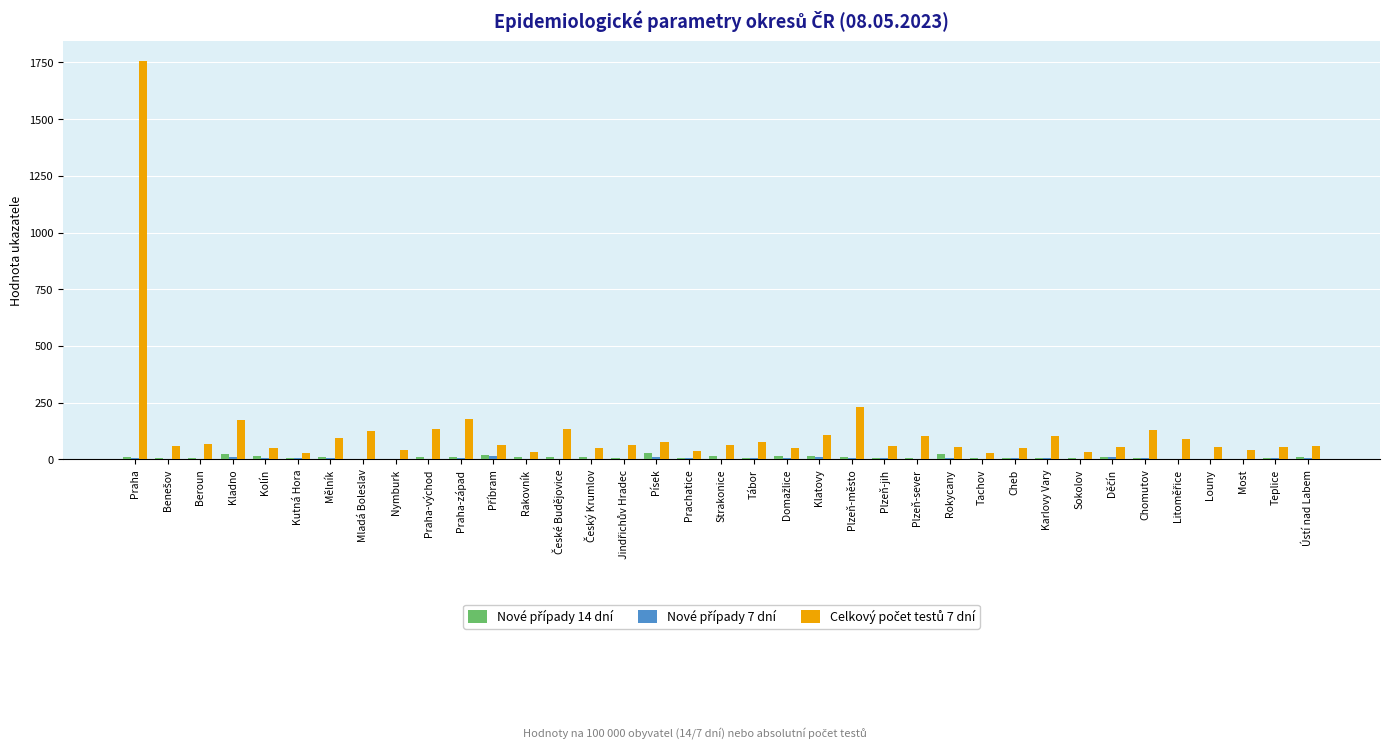

Which label corresponds to the largest value in the chart?

Praha